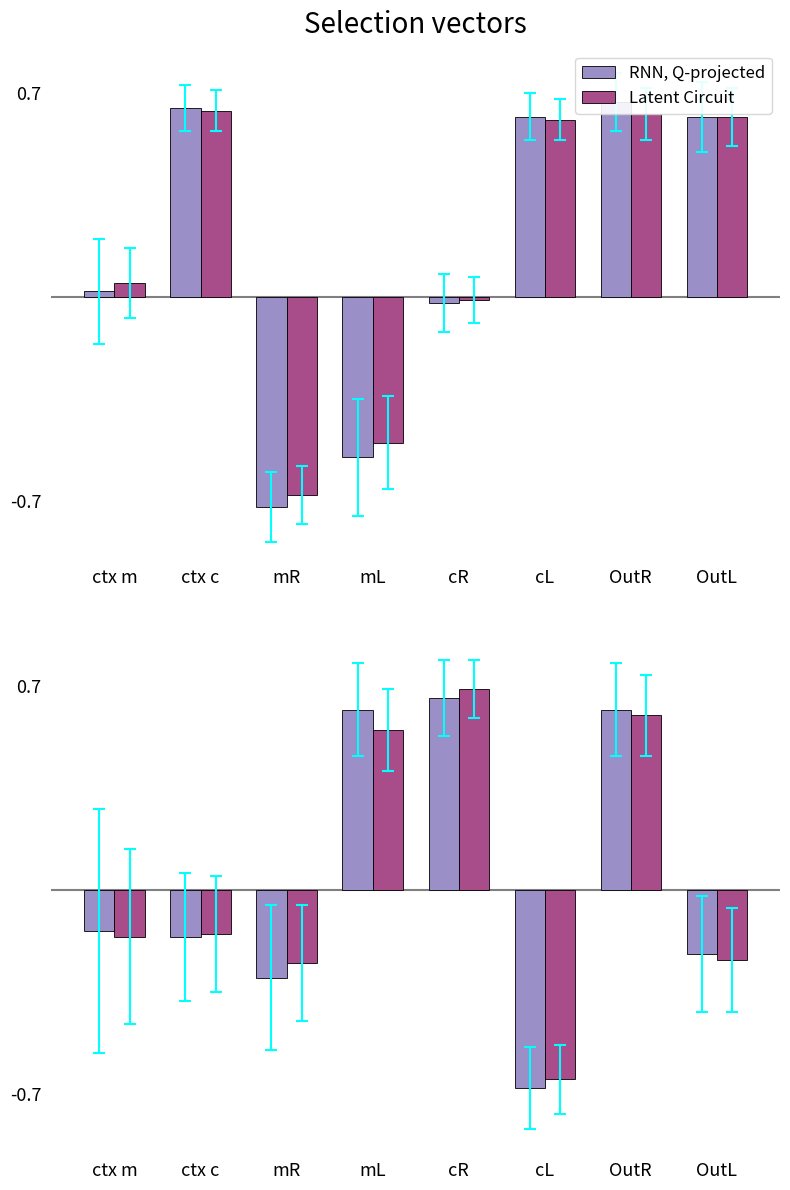

Which series has the widest spread of values?

RNN, Q-projected